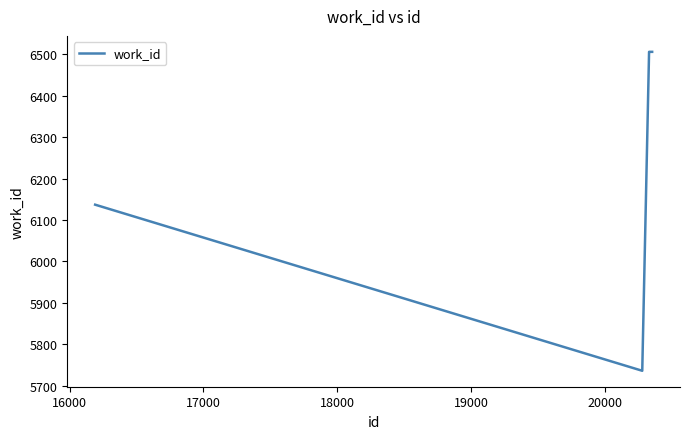

What is the minimum value shown in the chart?

5736